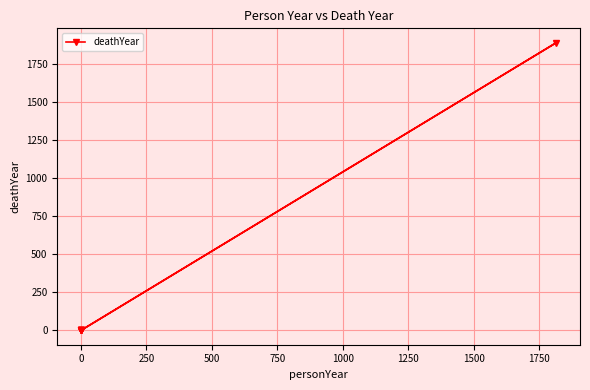

How many values exceed 0?

1